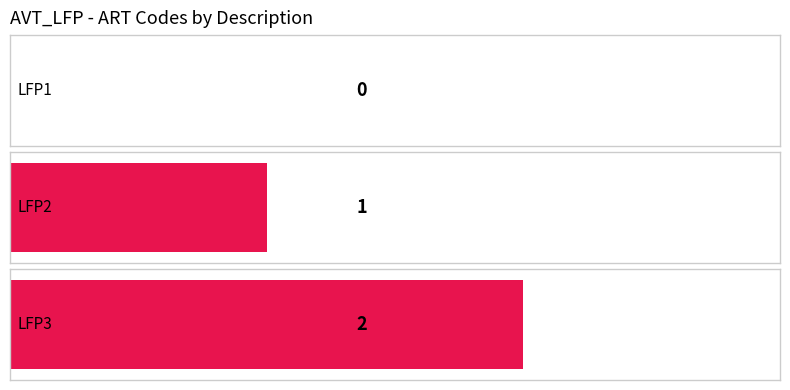

What is the sum of all values?

3